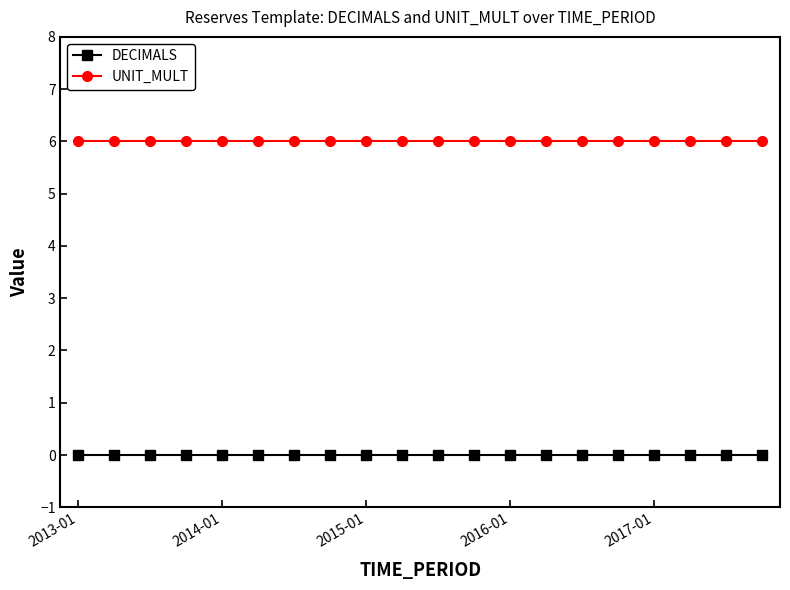

At how many categories does at least one series exceed 4?

20